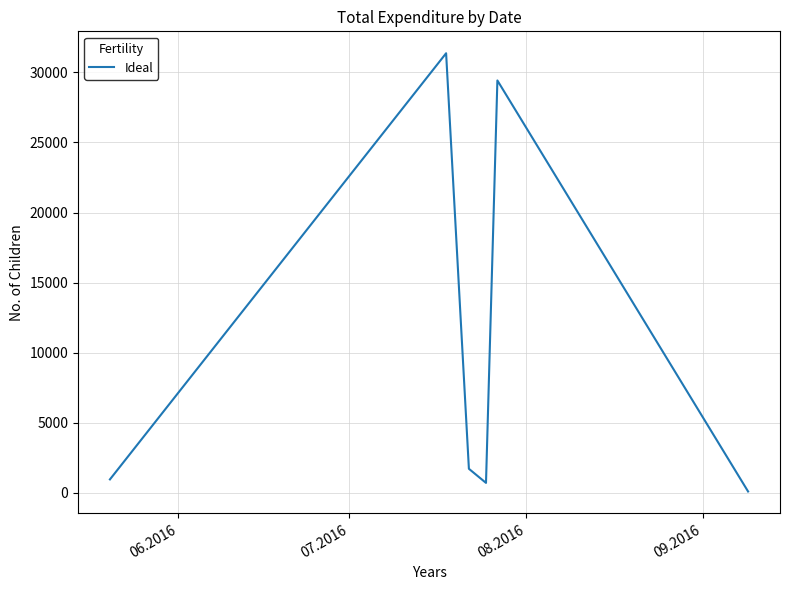

True or false: the data has more than 1 interior local peaks.

True